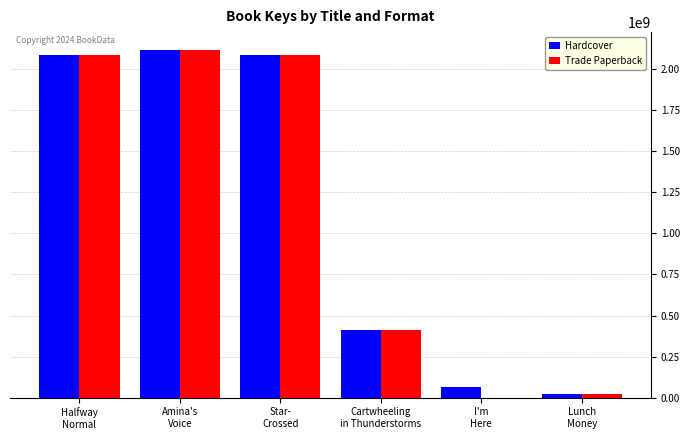

How many distinct data groups are displayed?

2